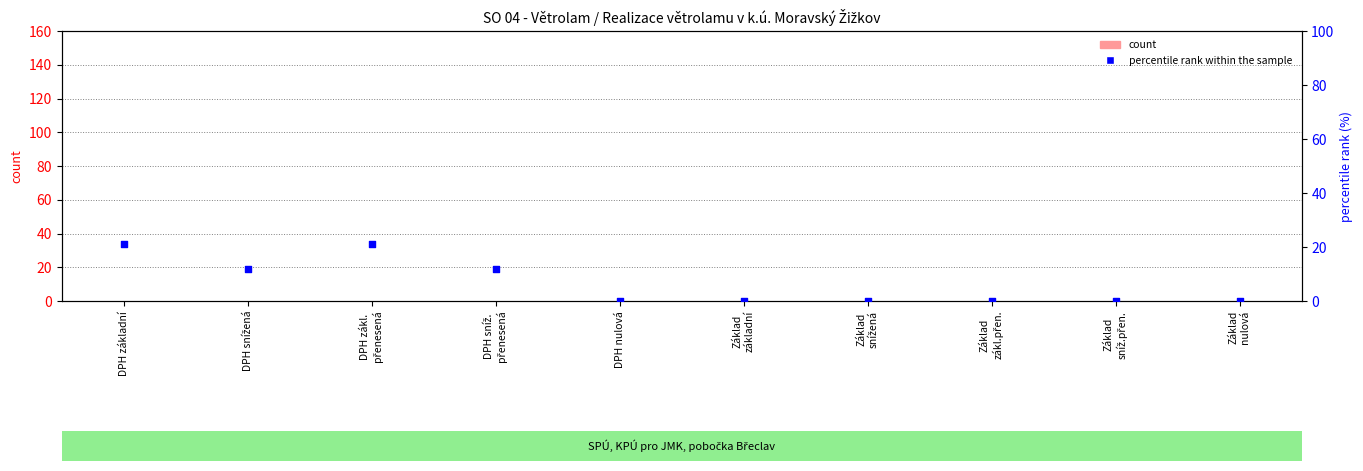

Which series has the largest Y range (max minus min)?

percentile rank within the sample